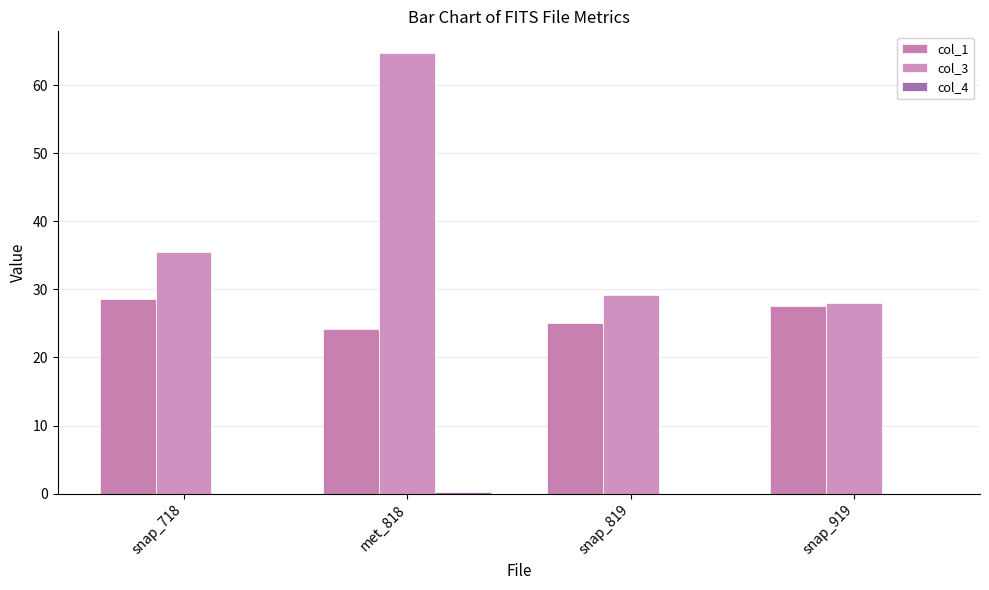

Are the bars grouped side by side (vs. stacked)?

Yes